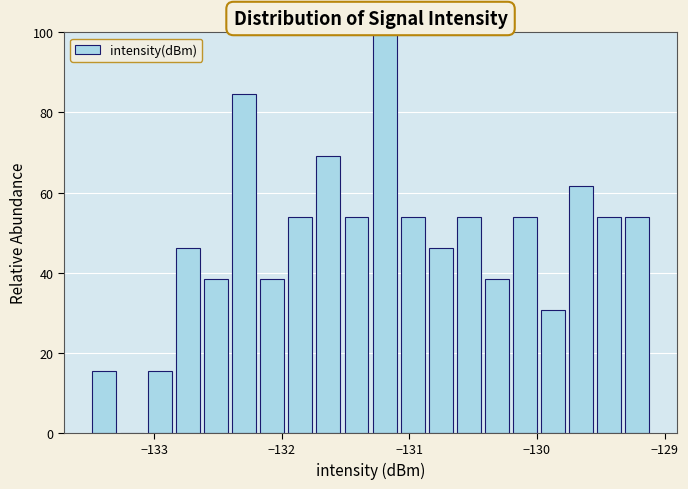

Read against the x-axis, roughly where is the centre of the tallest bar?

-131.2